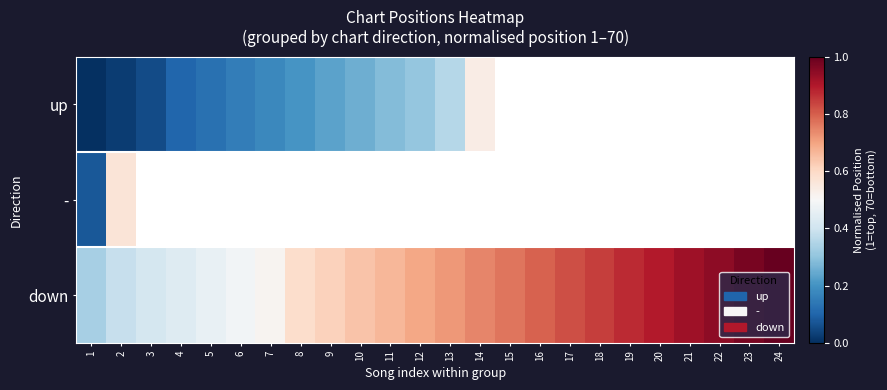

What is the highest value of the up series?

0.5